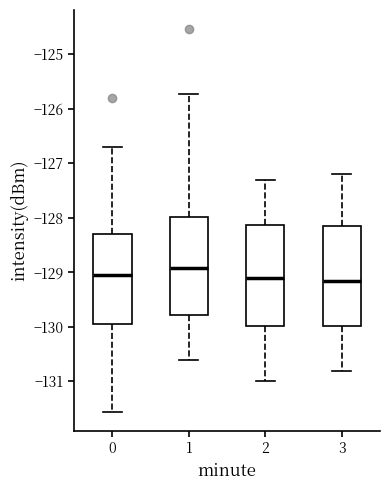

Where does the lower whisker of the box at x = 0 end on the y-axis? The values are not printed on the chart, so give them approximately, as read against the axis.

-131.6